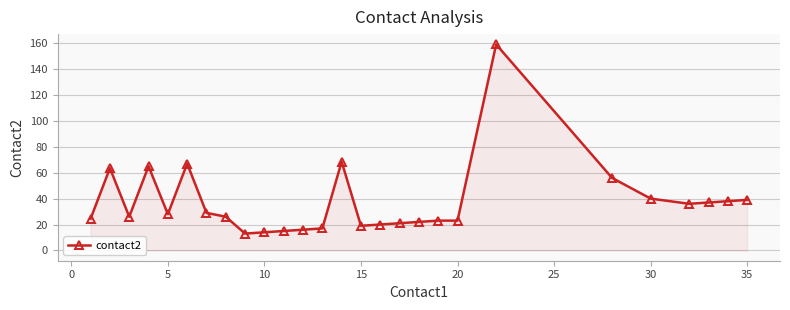

What is the value of the 1st point from the left?

24.5